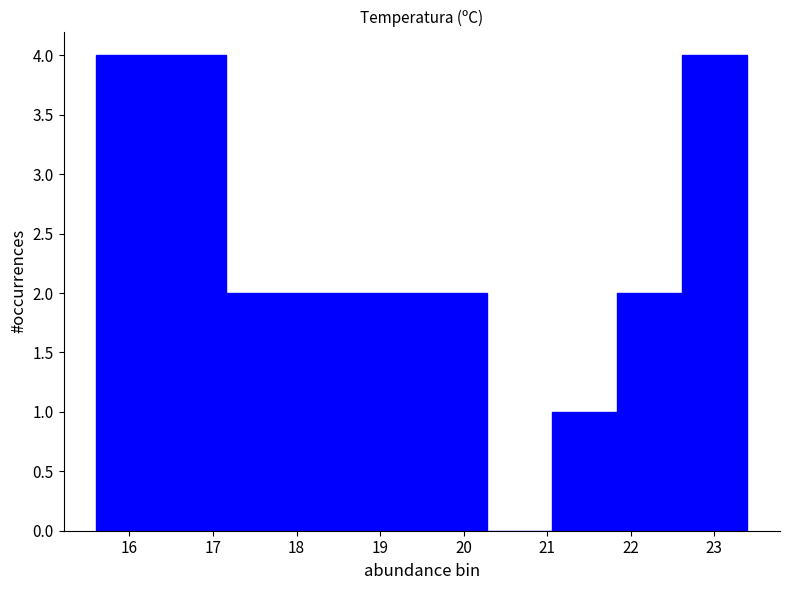

How tall is the bar that spans 21.84 to 22.62 on the x-axis? Neither the bar edges nor the heights are printed on the chart, so give them approximately, as read against the axes.

2